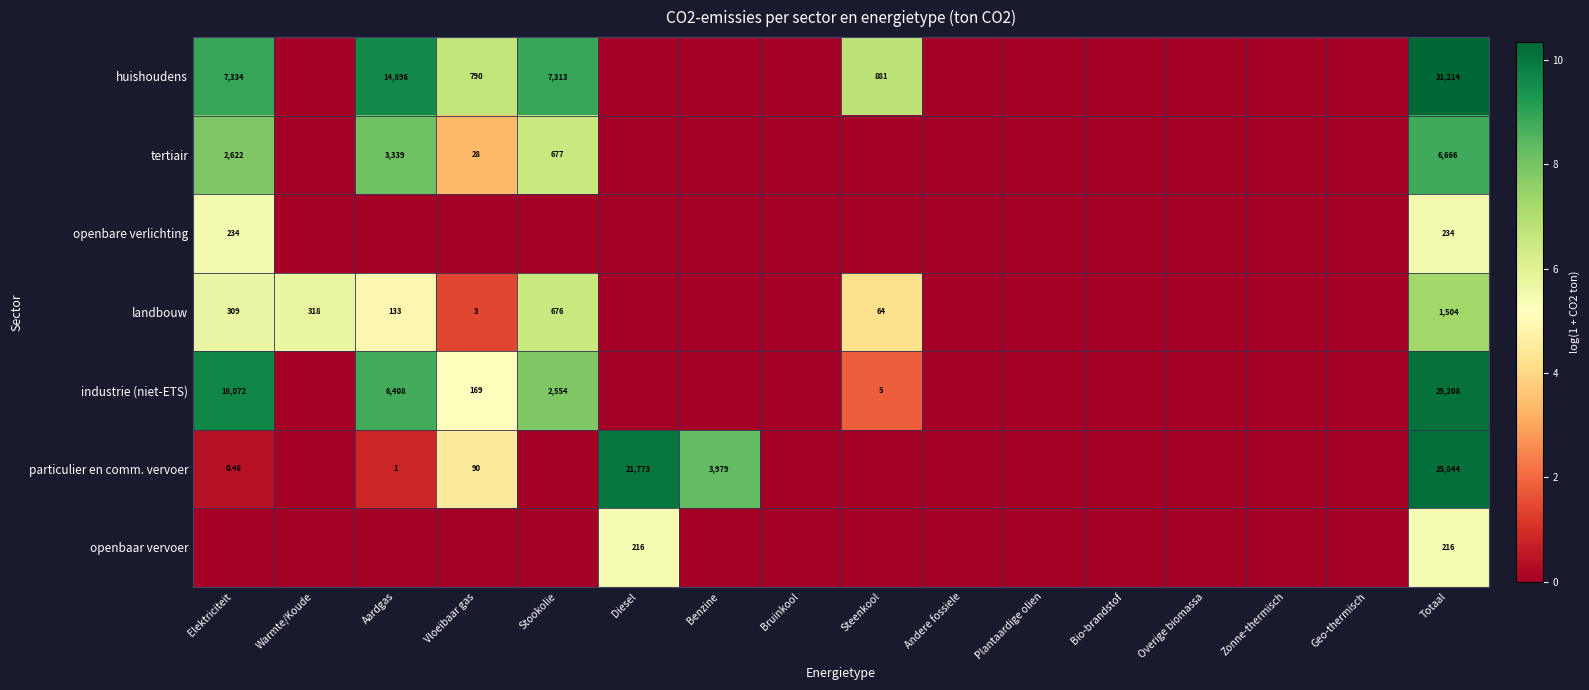

List the series in order of their peak value, highest first.

huishoudens, particulier en comm. vervoer, industrie (niet-ETS), tertiair, landbouw, openbare verlichting, openbaar vervoer